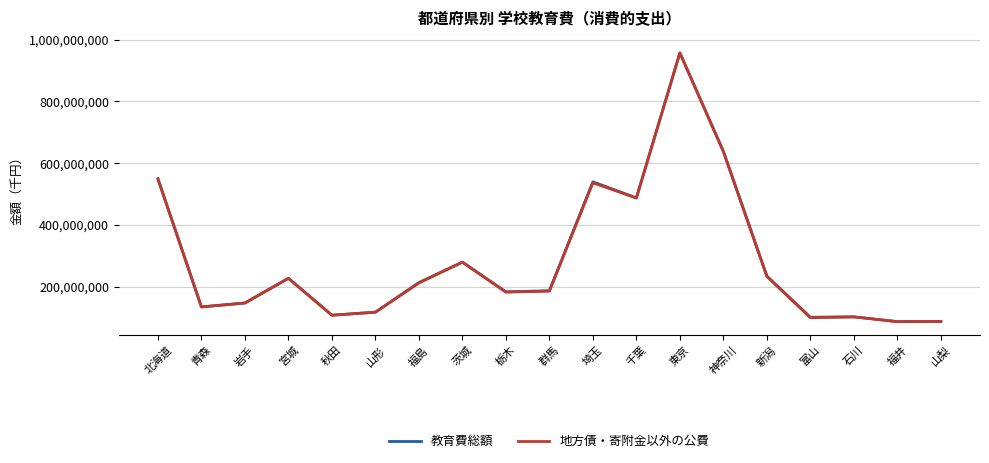

What is the smallest value displayed?

86261605